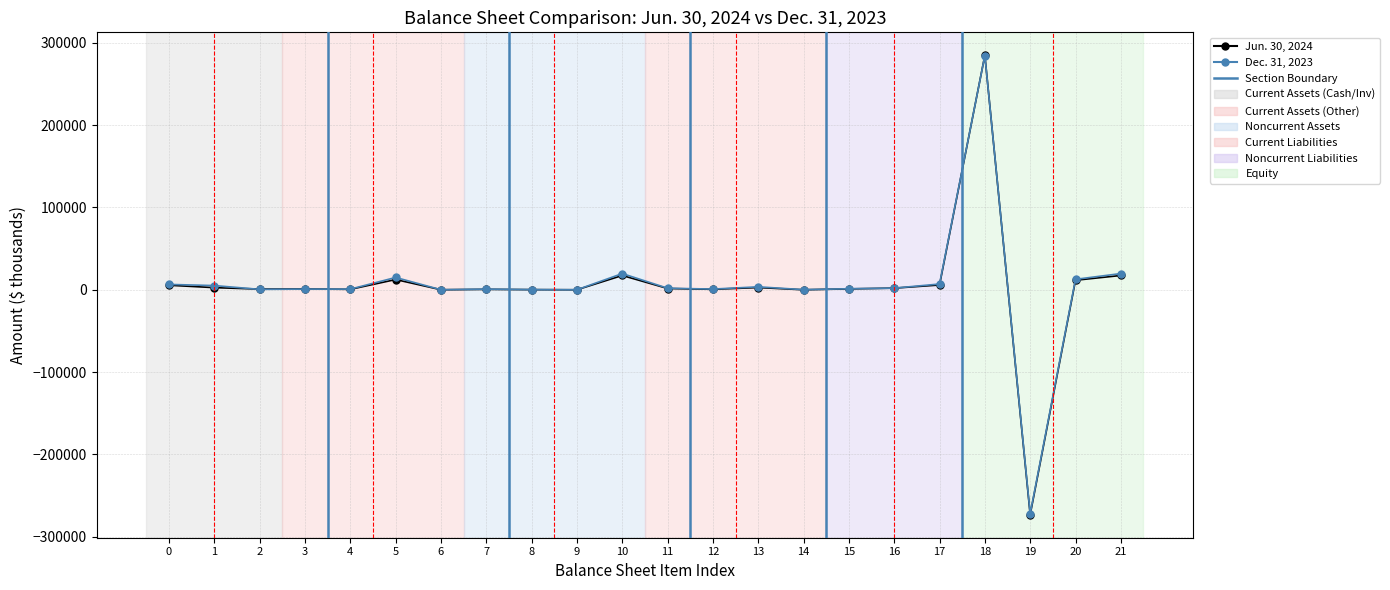

True or false: Dec. 31, 2023 has more than 0 points higher than both neighbors.

True